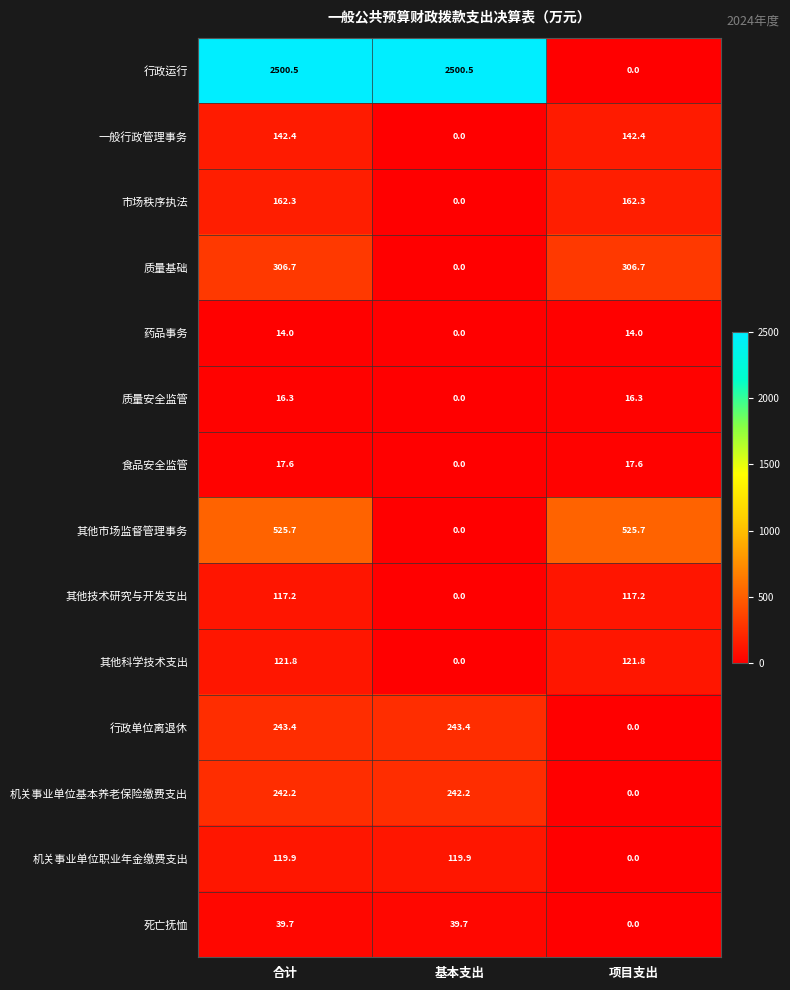

Which series has the largest total across all categories?

行政运行